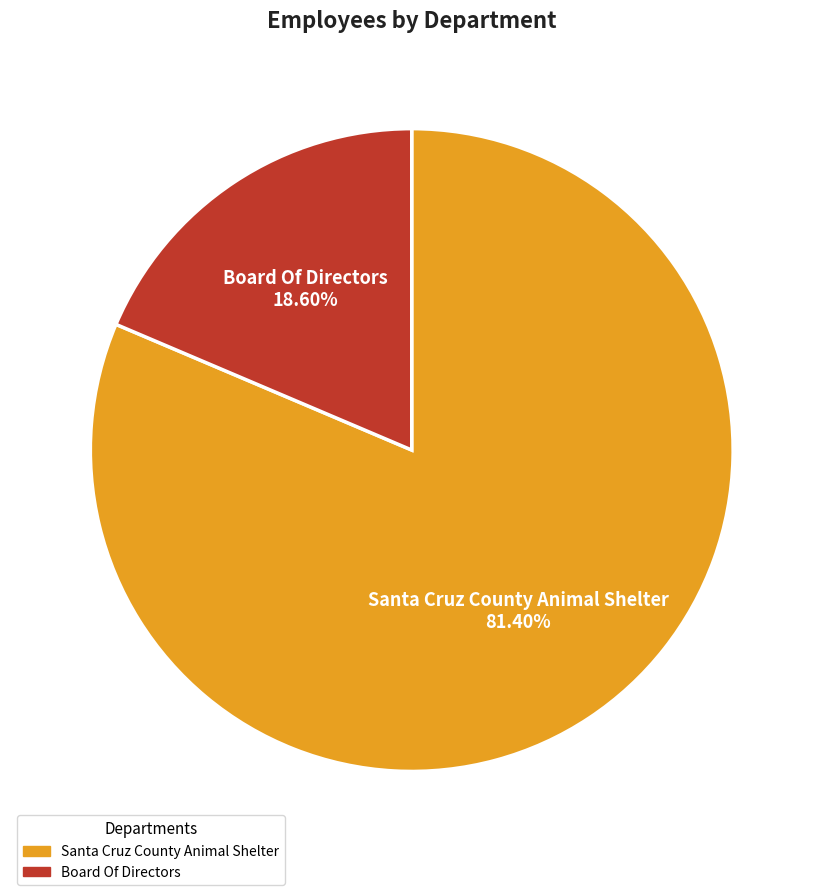

What is the total percentage of Santa Cruz County Animal Shelter and Board Of Directors?

100.0%